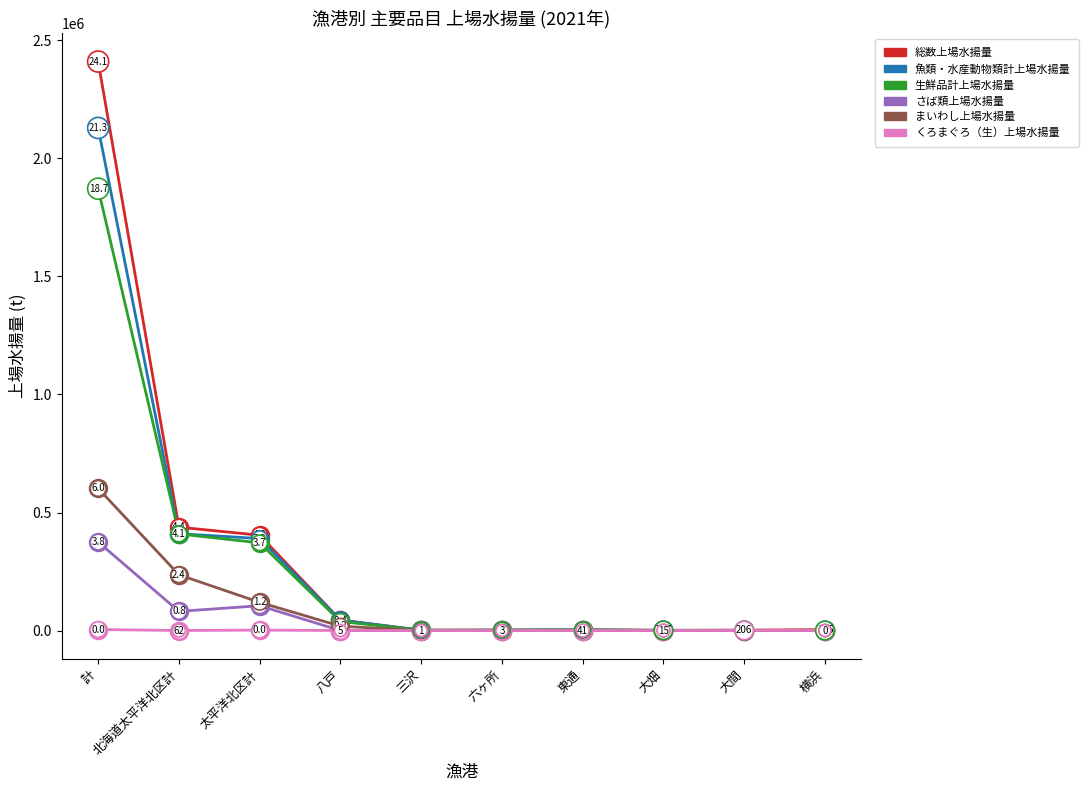

Is it true that 魚類・水産動物類計上場水揚量 equals 773.7 at 大畑?

True